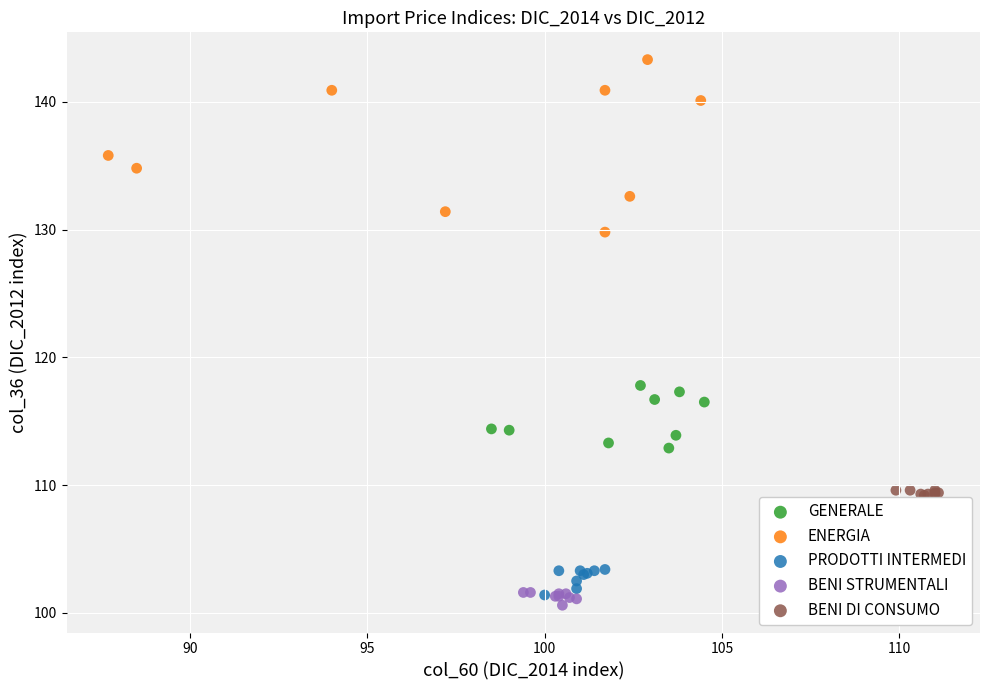

Which series contains the highest Y value?

ENERGIA